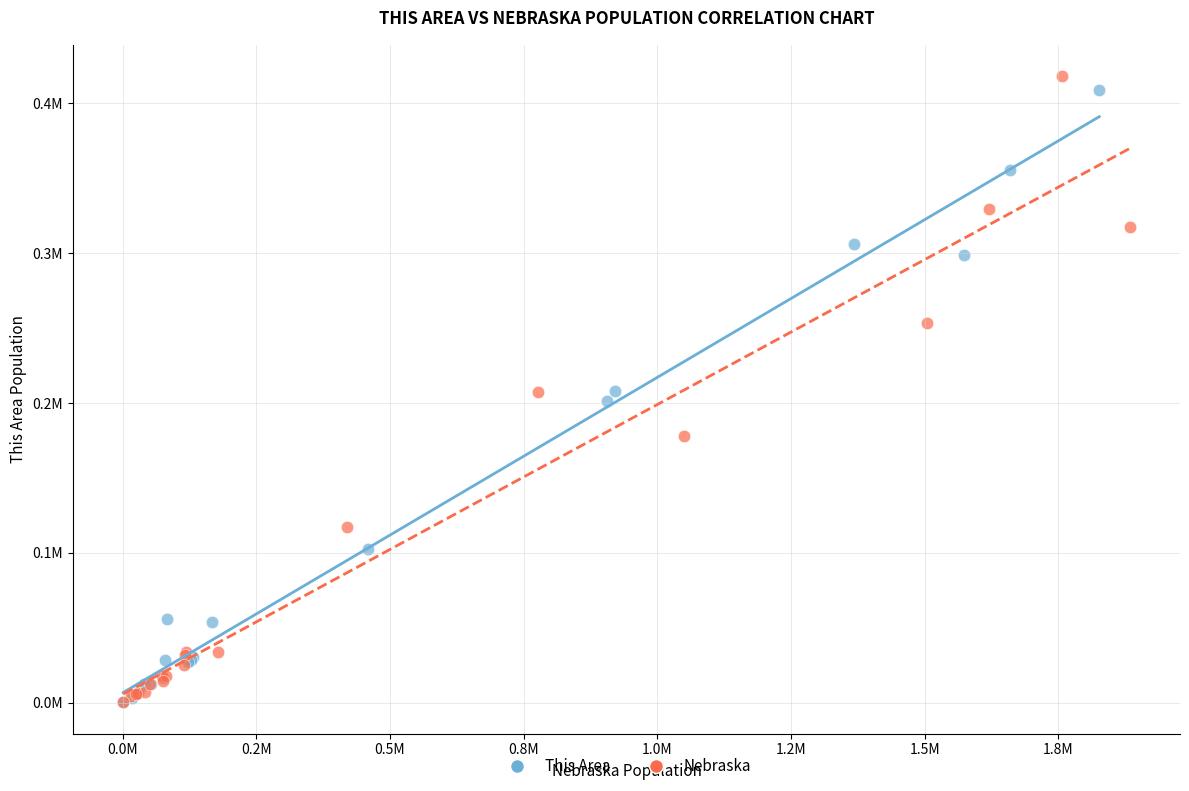

Which series reaches the maximum Y coordinate?

Nebraska